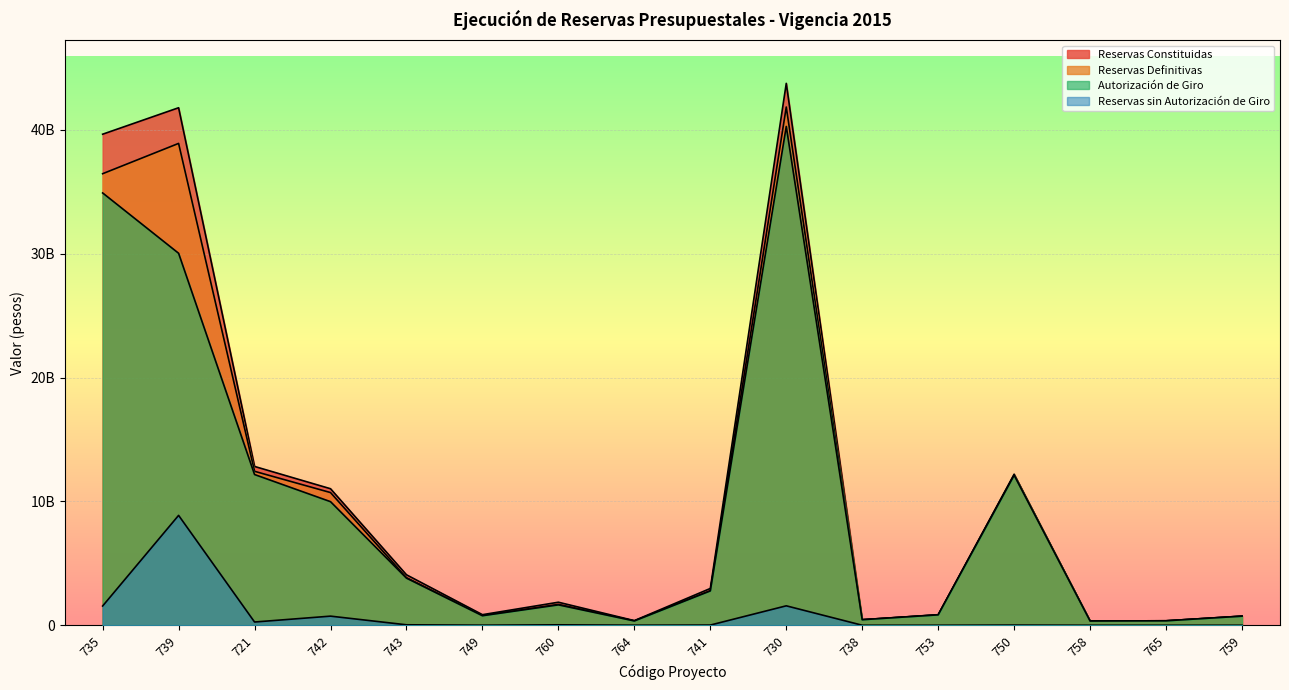

List the labels in order of Reservas Constituidas value, largest first.

730, 739, 735, 721, 750, 742, 743, 741, 760, 749, 753, 759, 738, 764, 765, 758